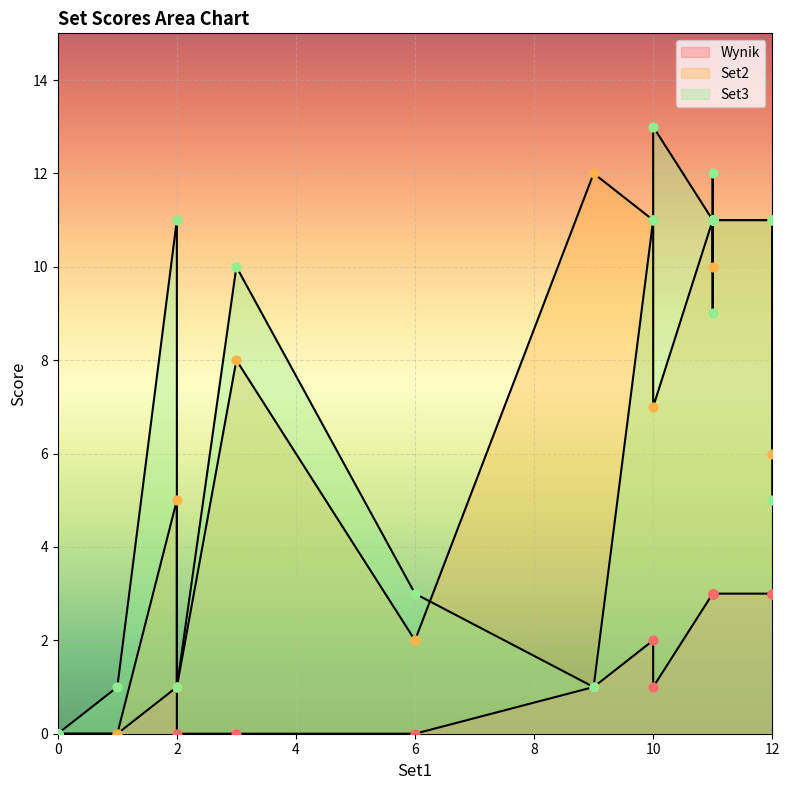

Which series has the widest spread of Y values?

Set3